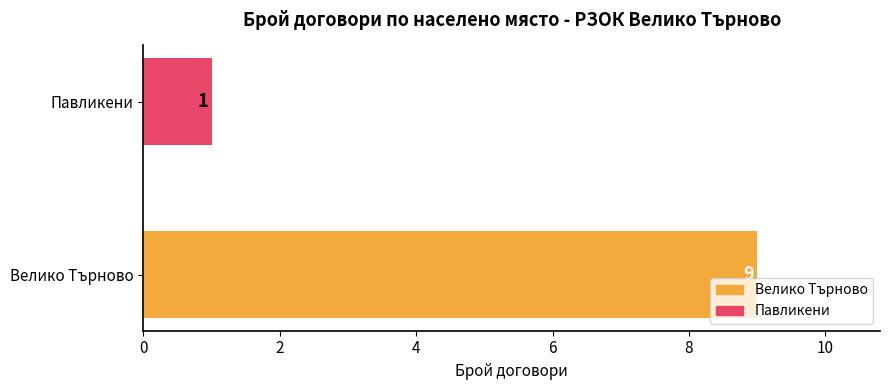

List the labels in order of value, largest first.

Велико Търново, Павликени